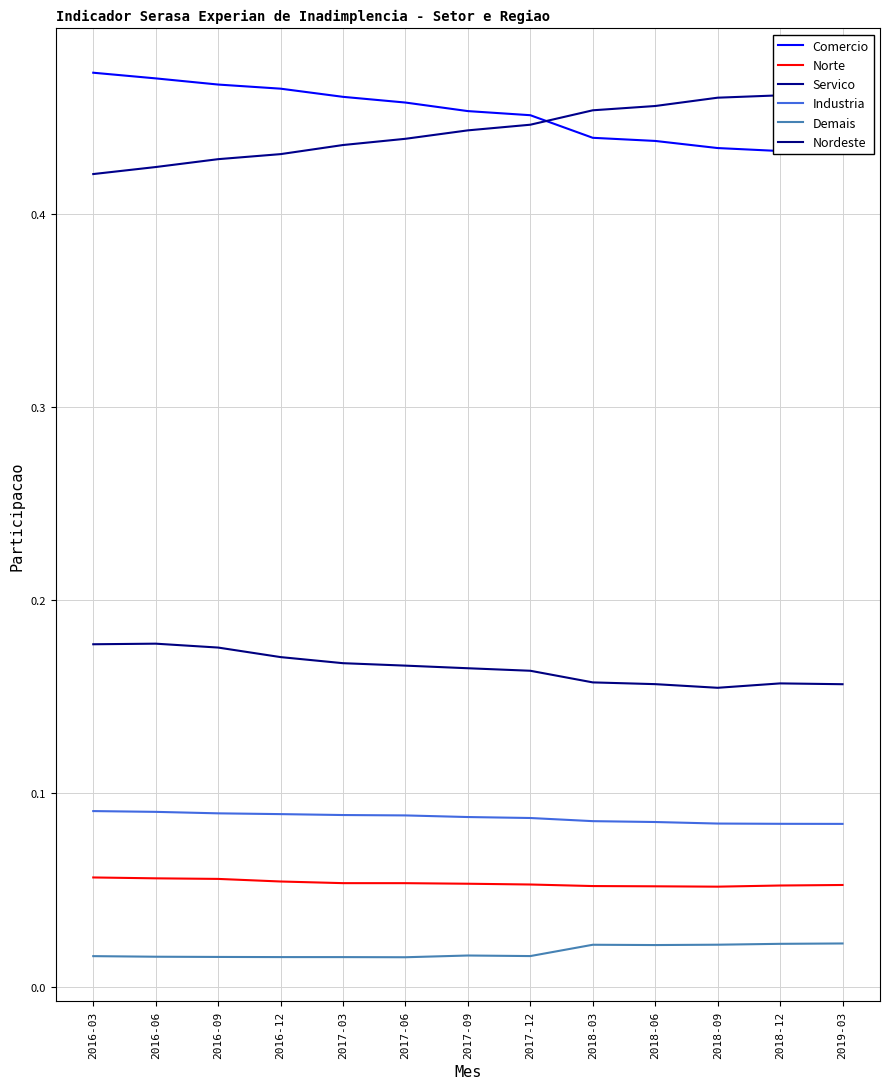

Which series has the largest total across all categories?

Comercio